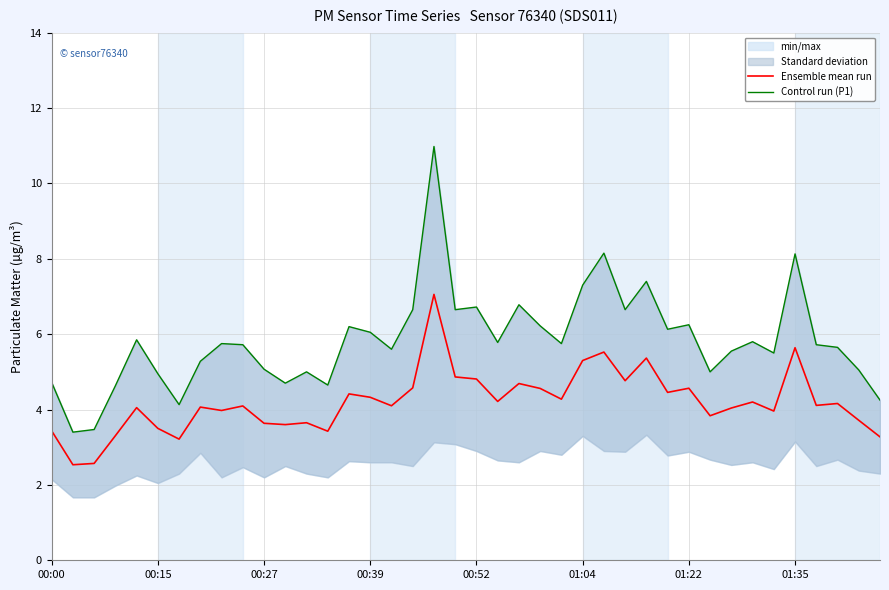

What is the average value of the Control run (P1) series?

5.8